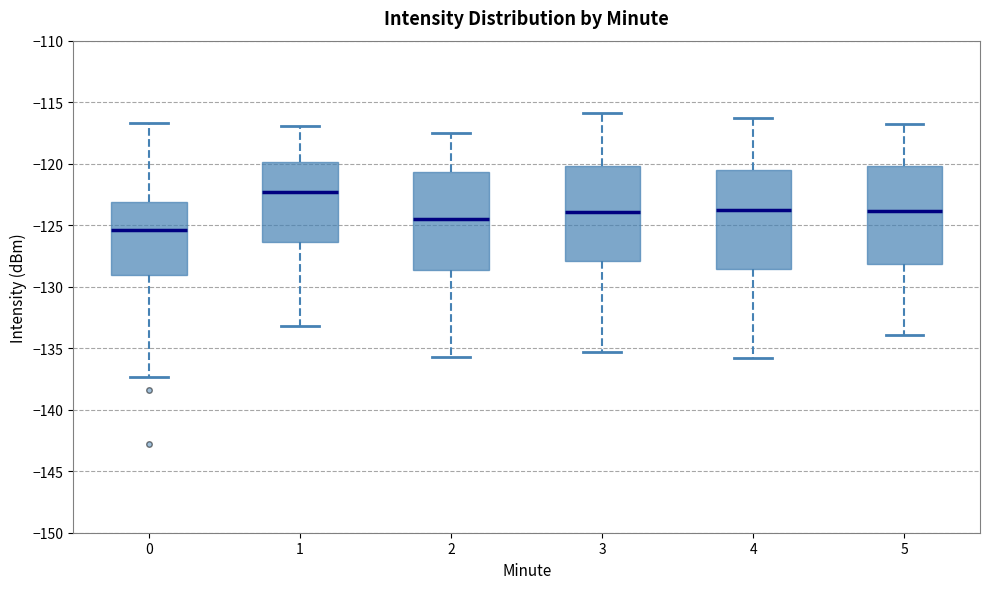

Where does the upper whisker of the box at x = 4 end on the y-axis? The values are not printed on the chart, so give them approximately, as read against the axis.

-116.5